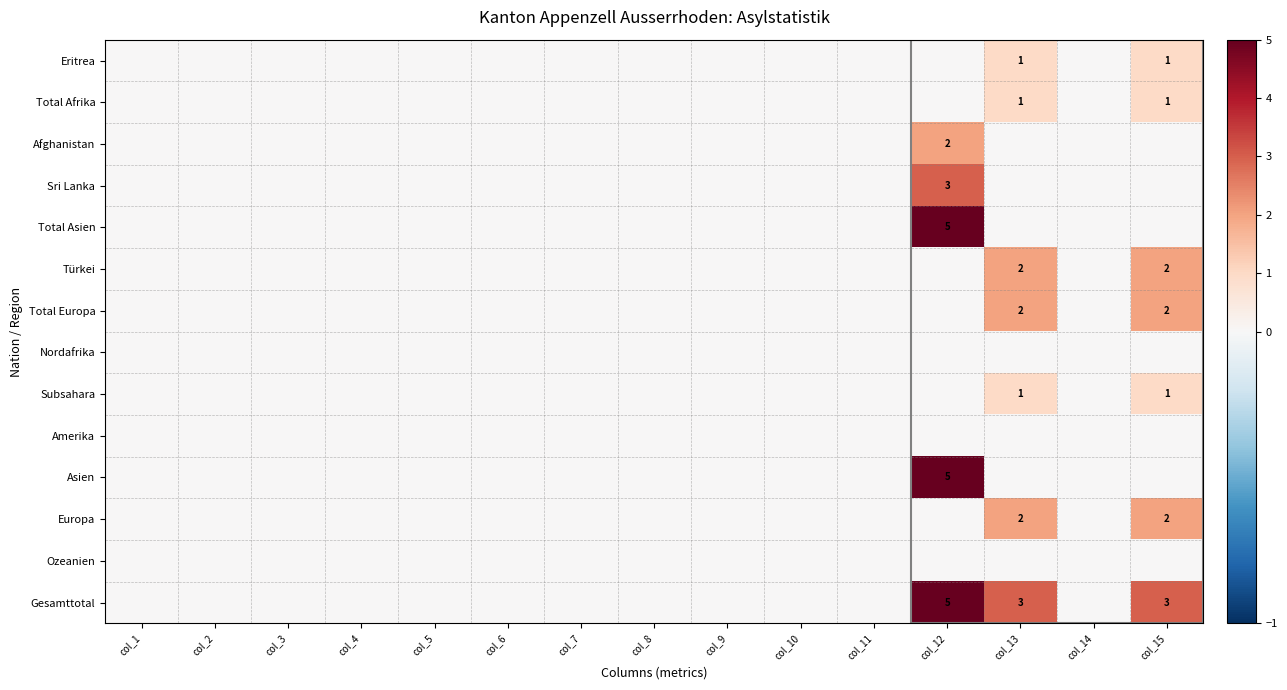

How many series are shown in this chart?

14